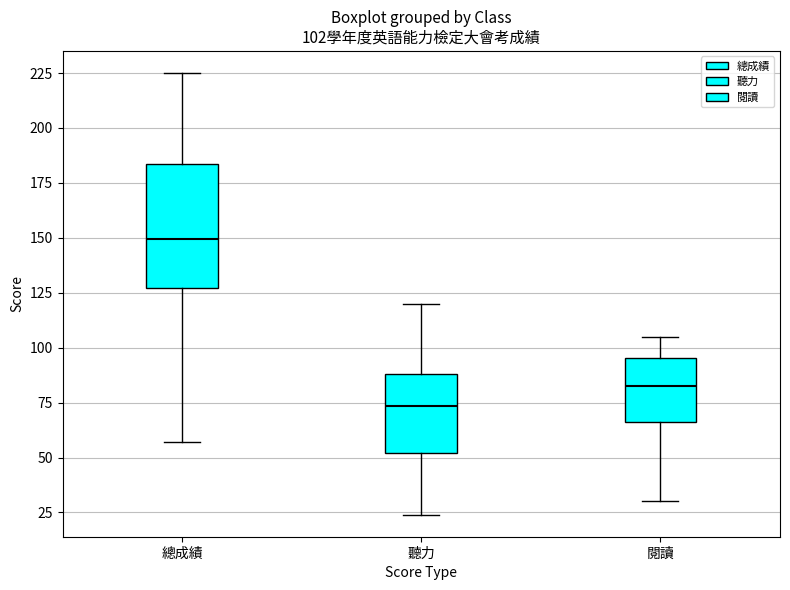

Comparing the boxes themselves (not the whiskers), which one is the tallest?

總成績